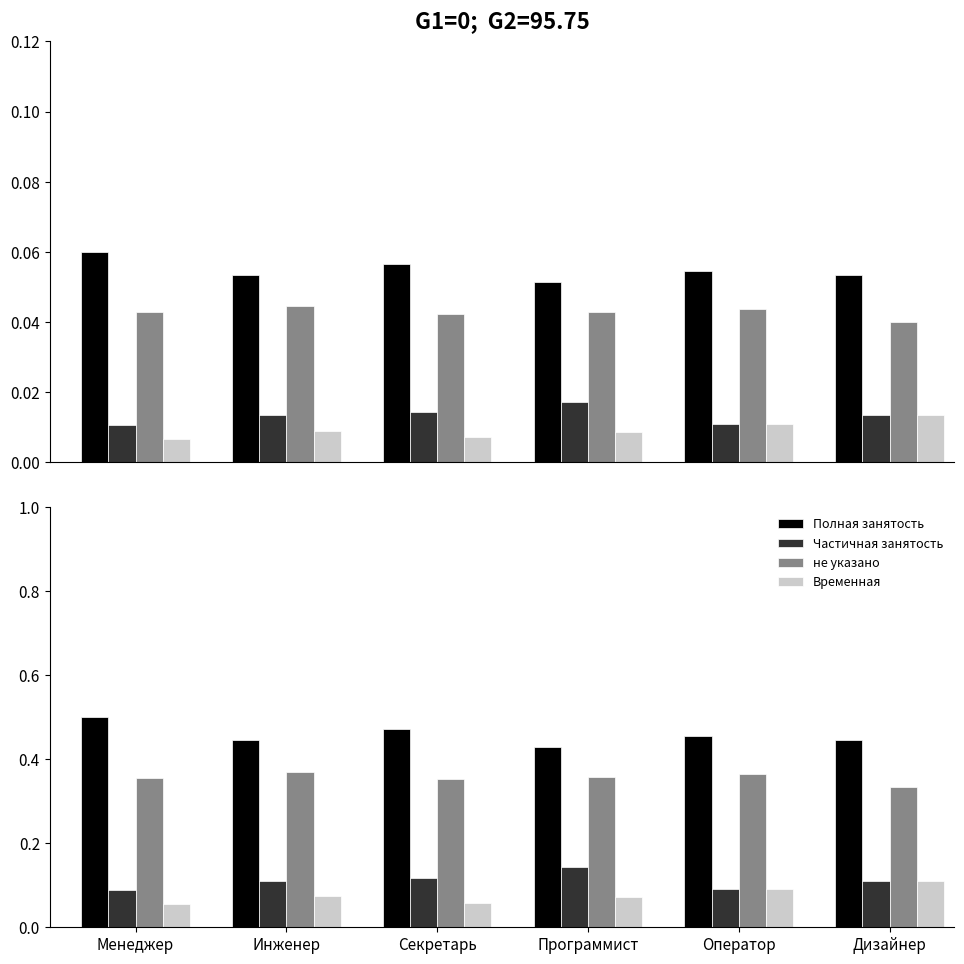

What is the sum of all Временная values?

0.5